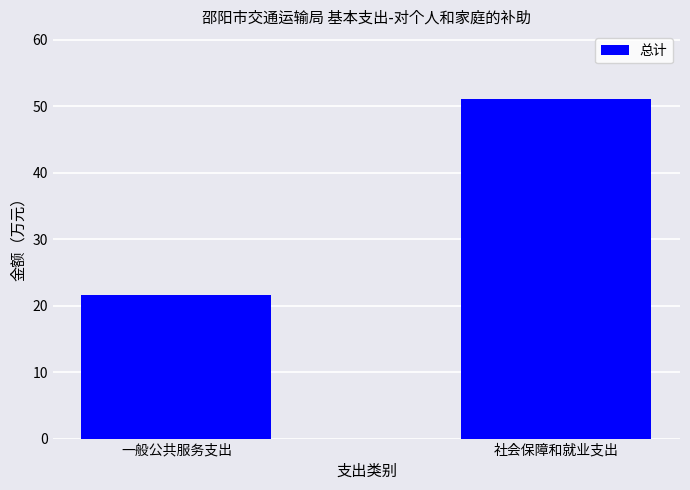

How many values are below 51?

1